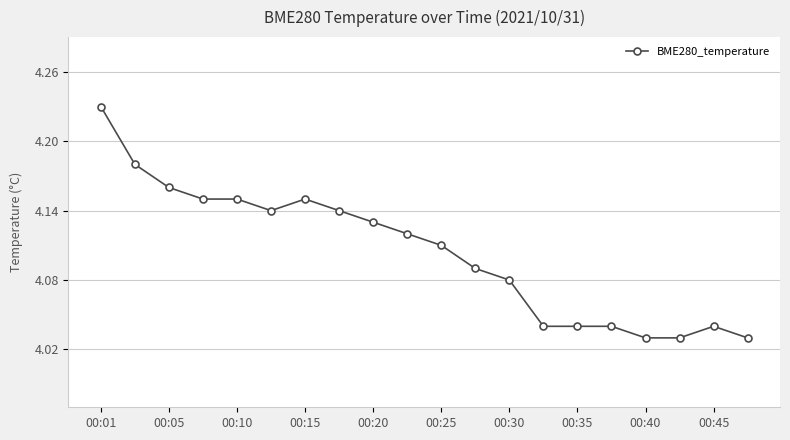

What is the difference between the maximum and minimum values?

0.2